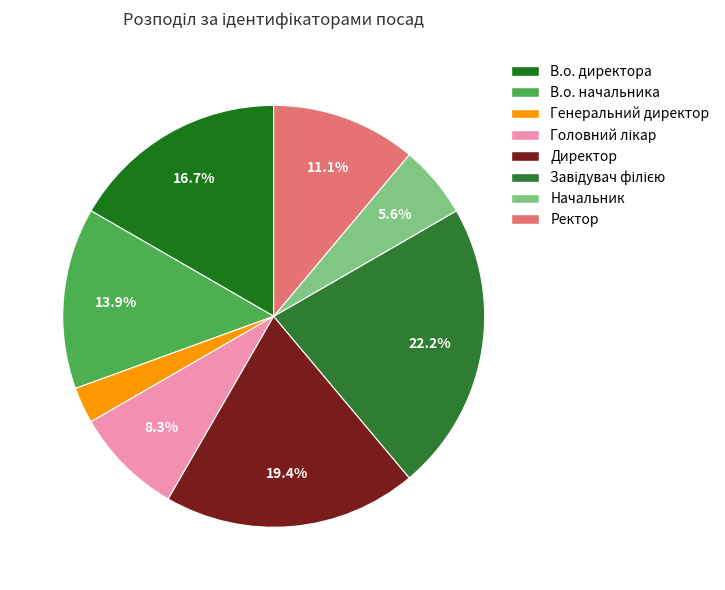

To the nearest percent, what is the difference between the В.о. директора and Начальник slice percentages?

11%